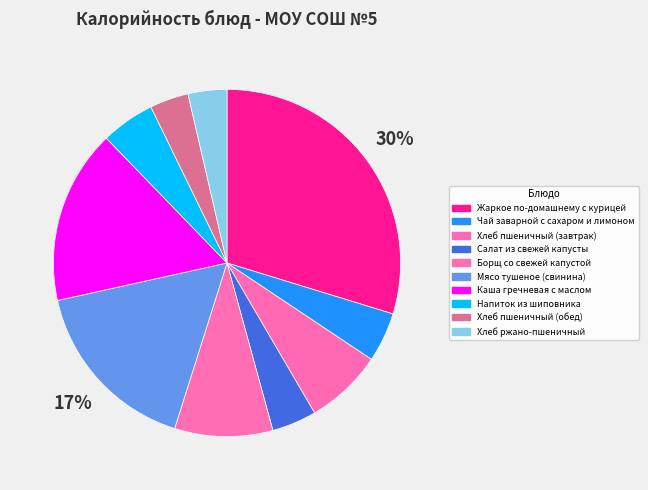

How many slices are in this pie chart?

10